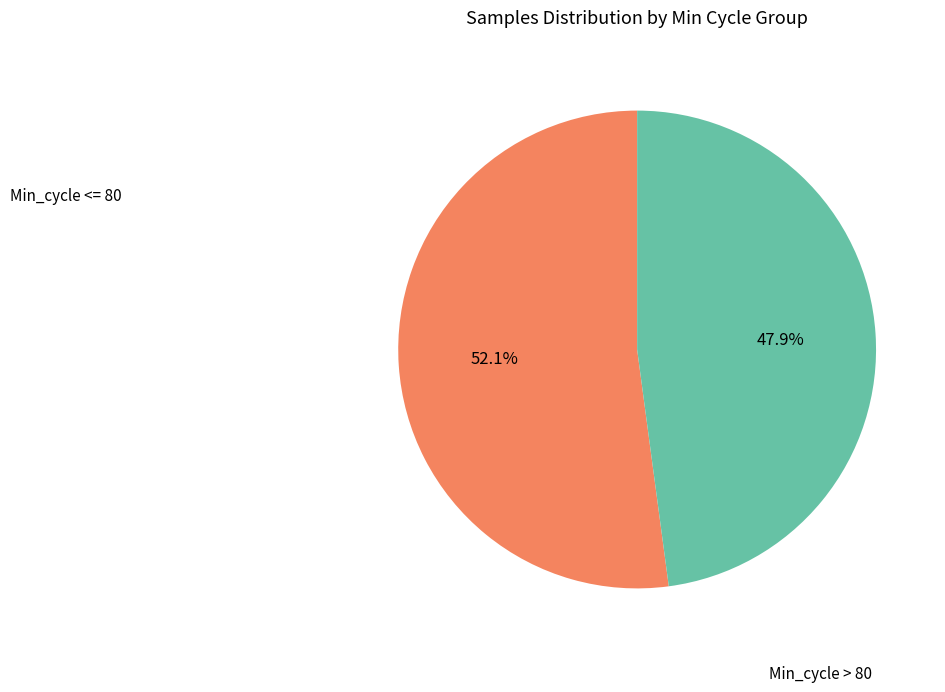

Does any single category account for the majority?

Yes